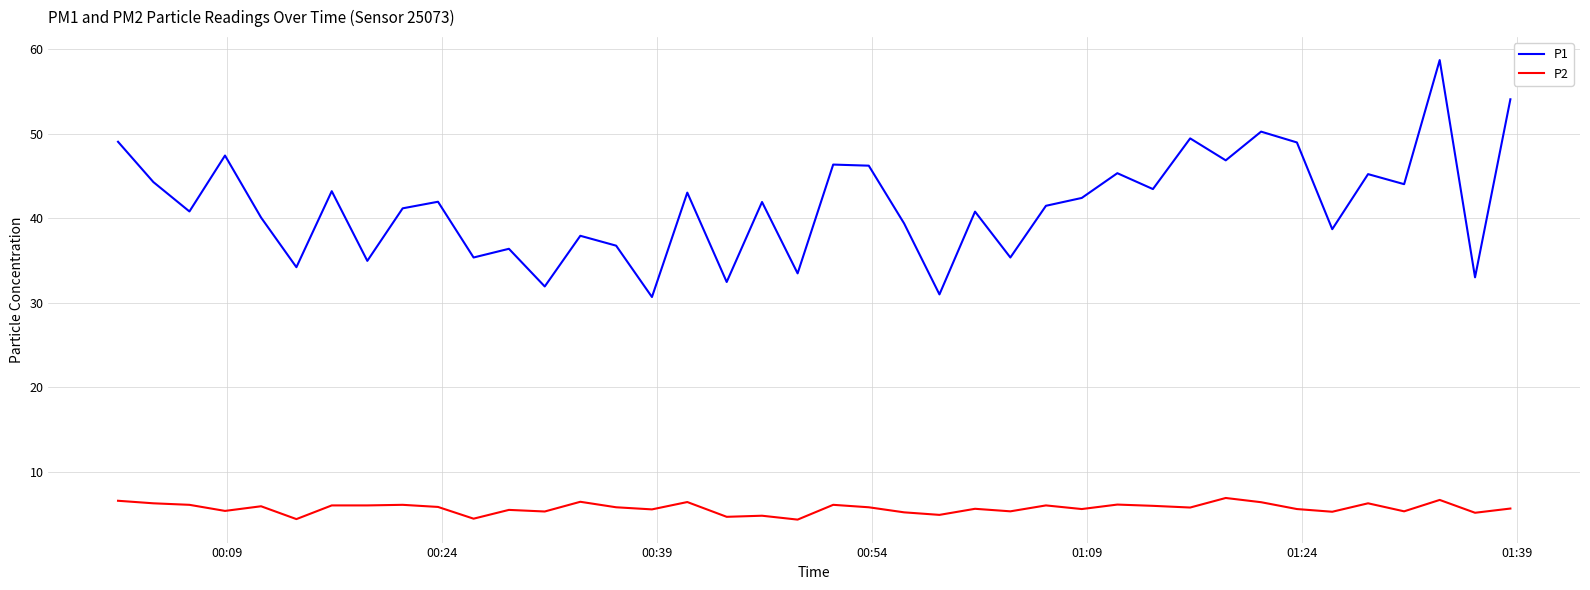

True or false: P1 and P2 intersect in this chart.

False